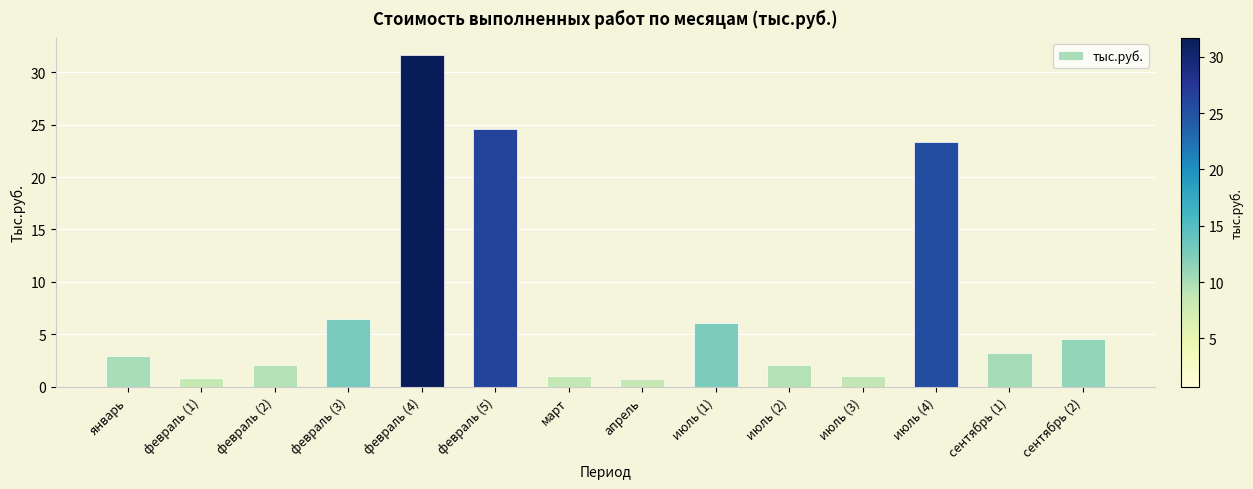

What position from the left is июль (3)?

11